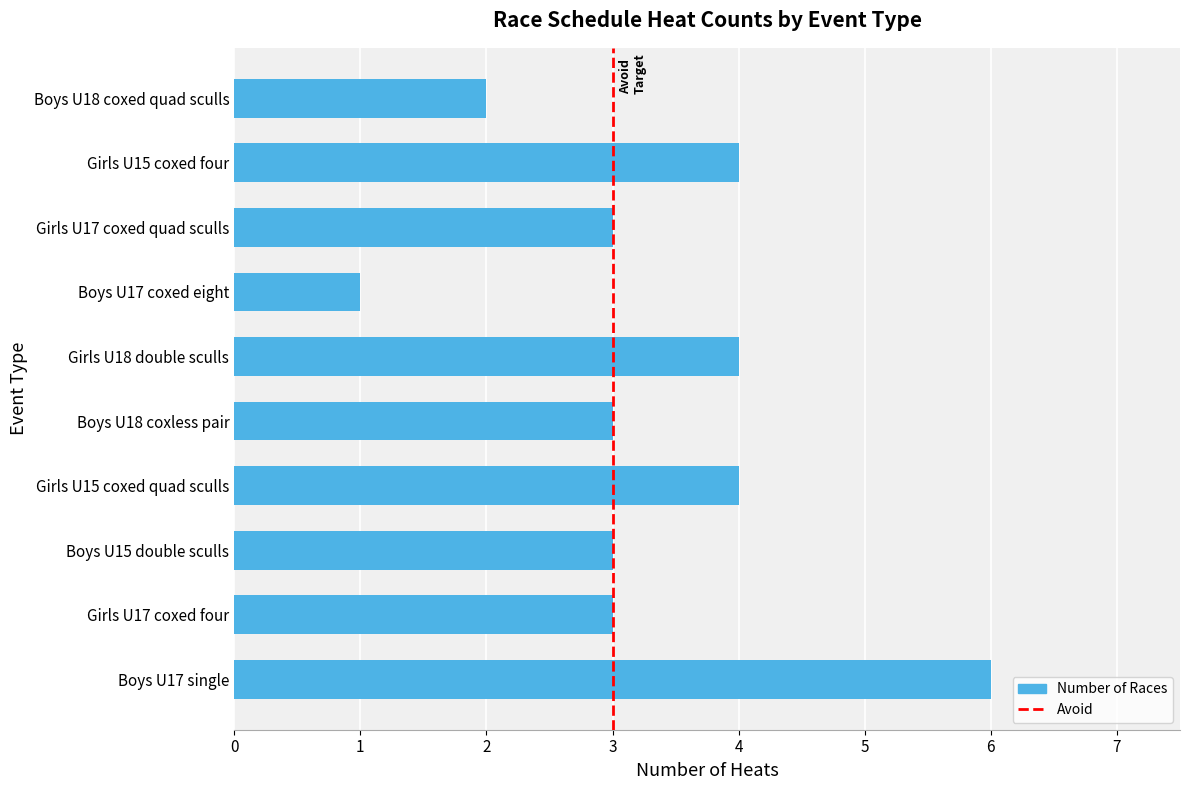

Are the bars horizontal?

Yes